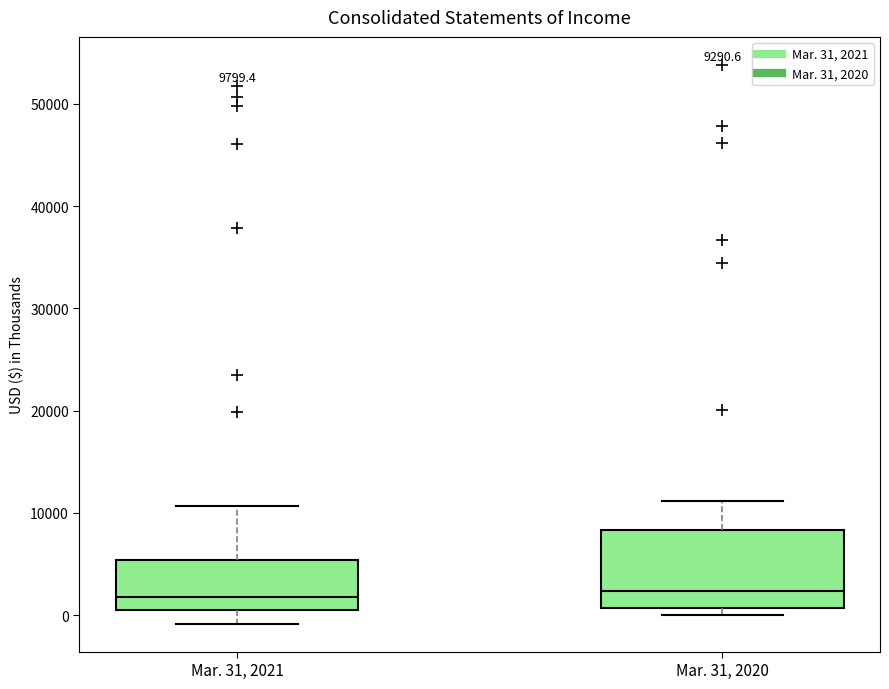

Which box is the tallest, from its lower edge to its upper edge?

Mar. 31, 2020